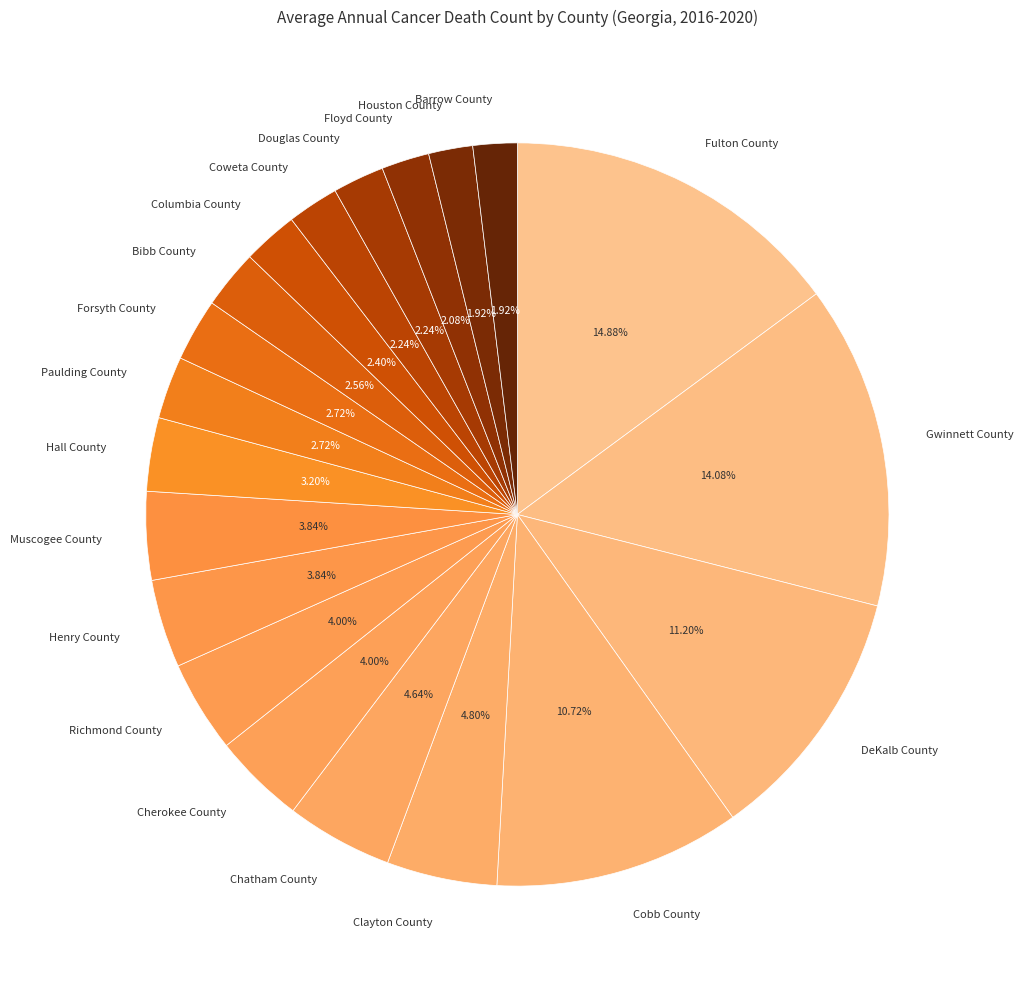

Between Houston County and Fulton County, which is larger?

Fulton County